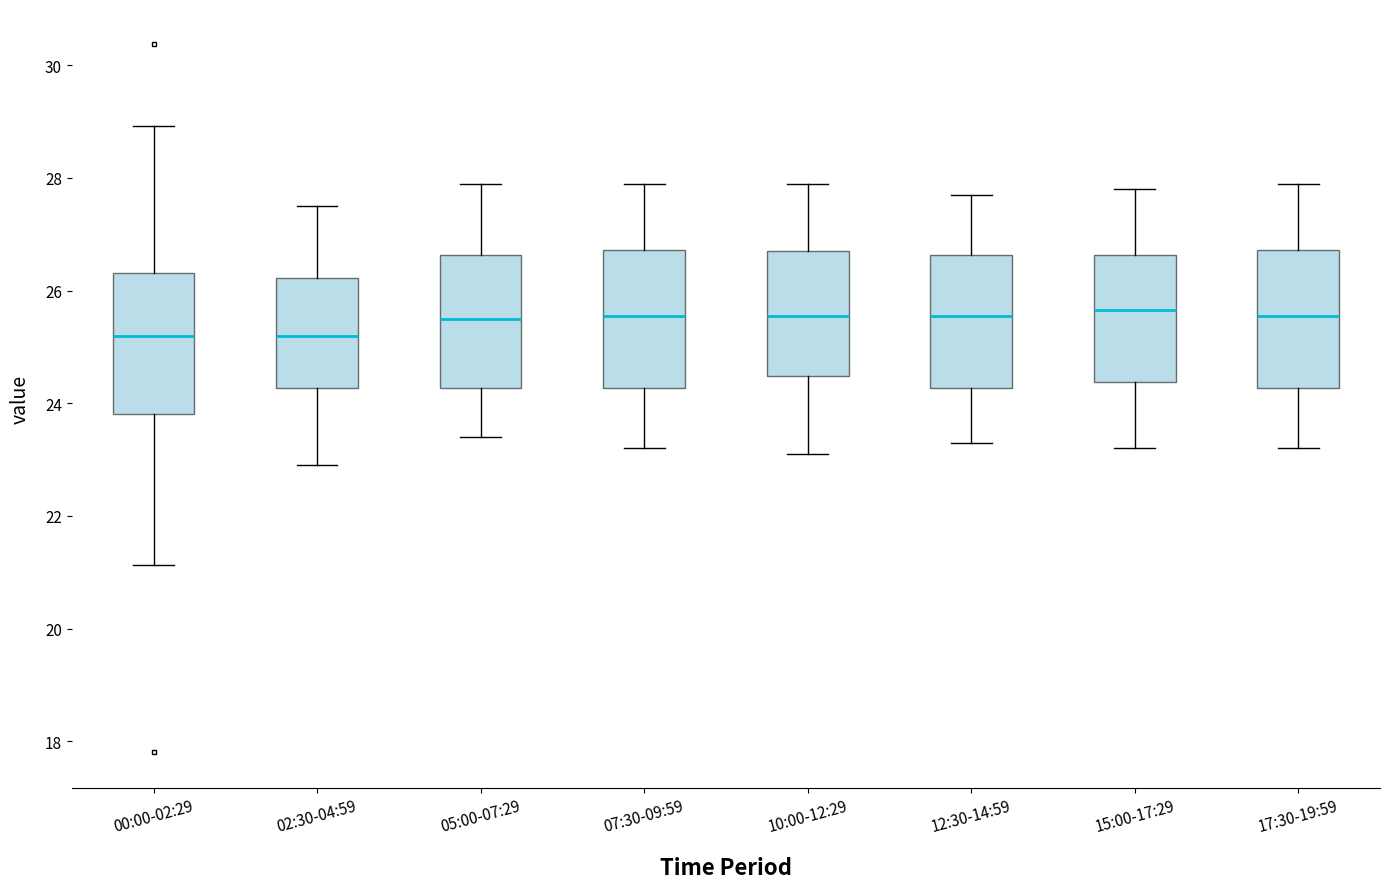

Where does the lower whisker of the box for 10:00-12:29 end on the y-axis? The values are not printed on the chart, so give them approximately, as read against the axis.

23.2